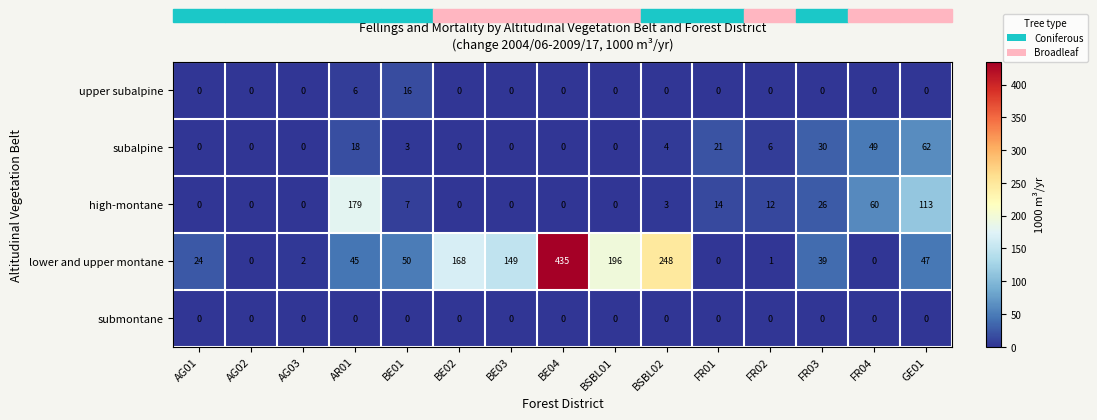

What is the spread (max minus min) of values at BE04?

435